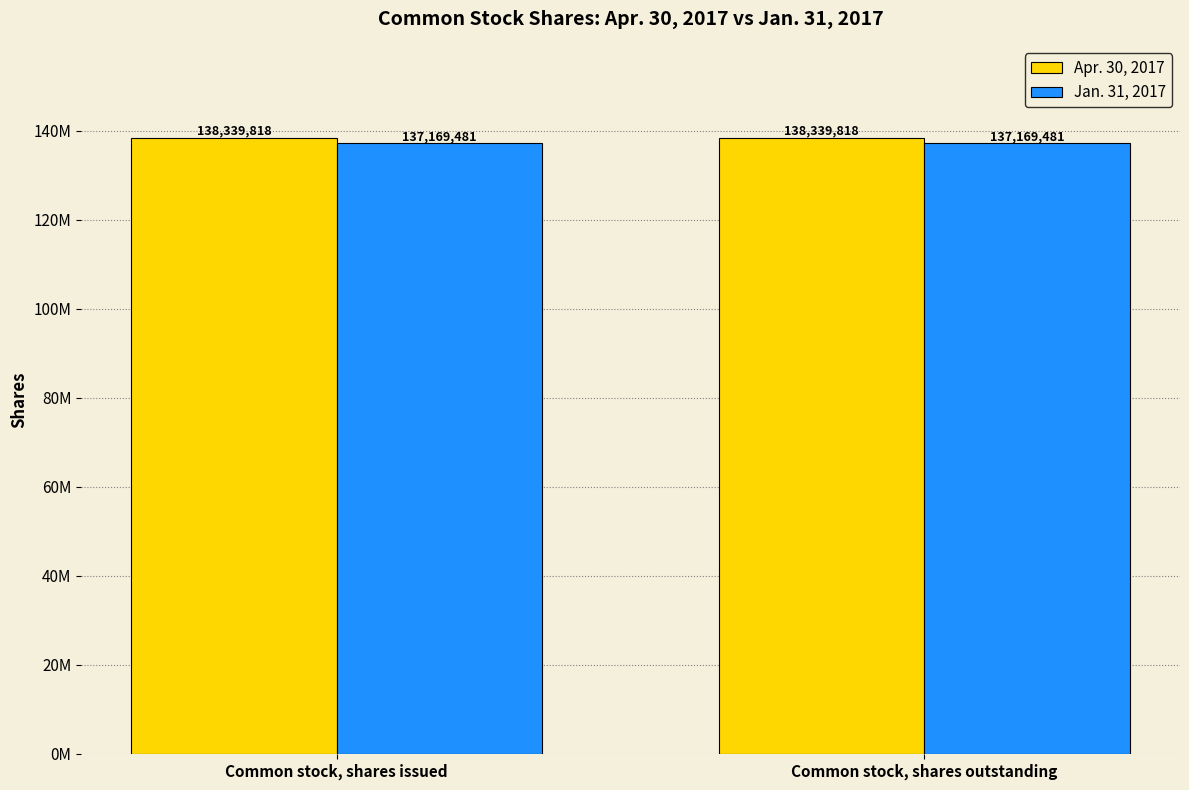

Rank the series by their average value, from highest to lowest.

Apr. 30, 2017, Jan. 31, 2017